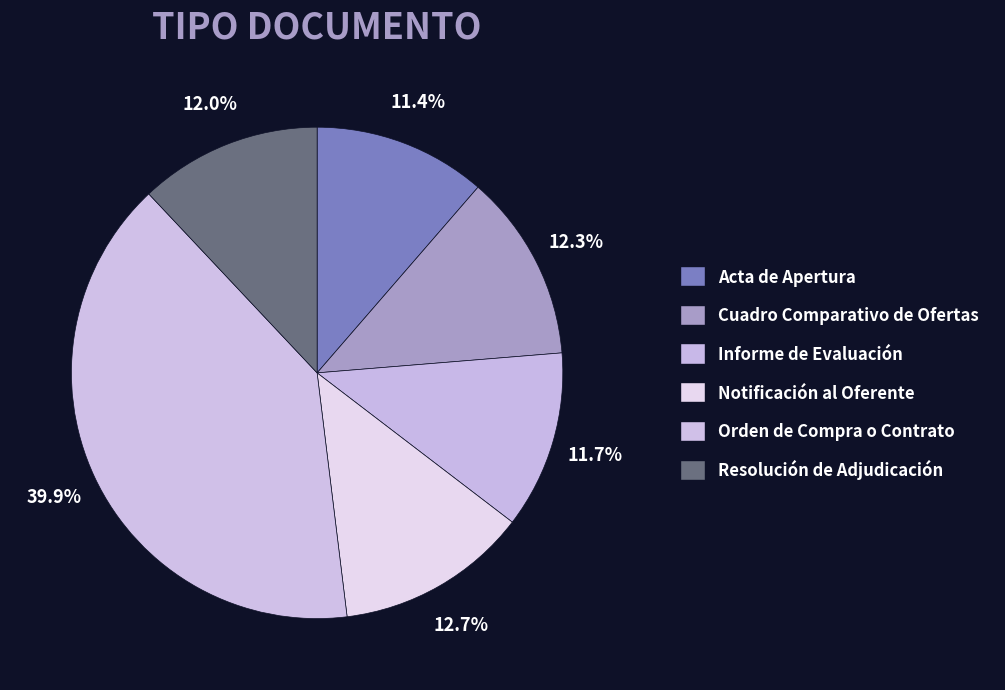

To the nearest percent, what portion does Notificación al Oferente represent?

13%